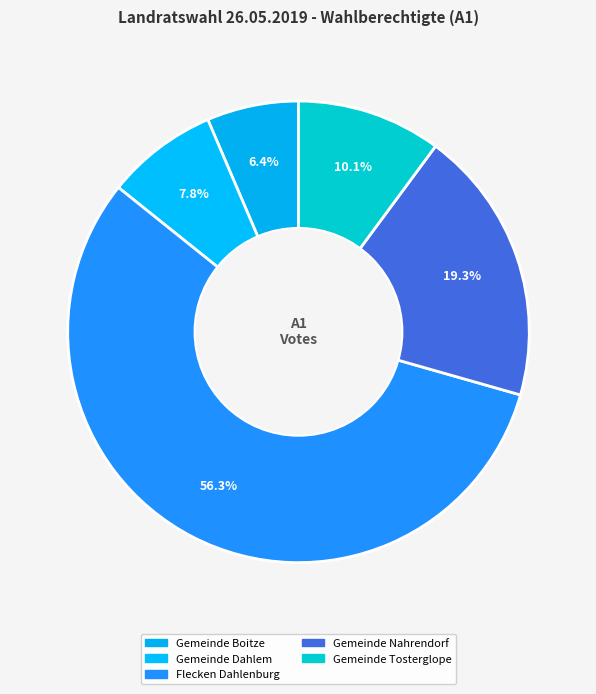

Which category has the smallest portion of the pie?

Gemeinde Boitze